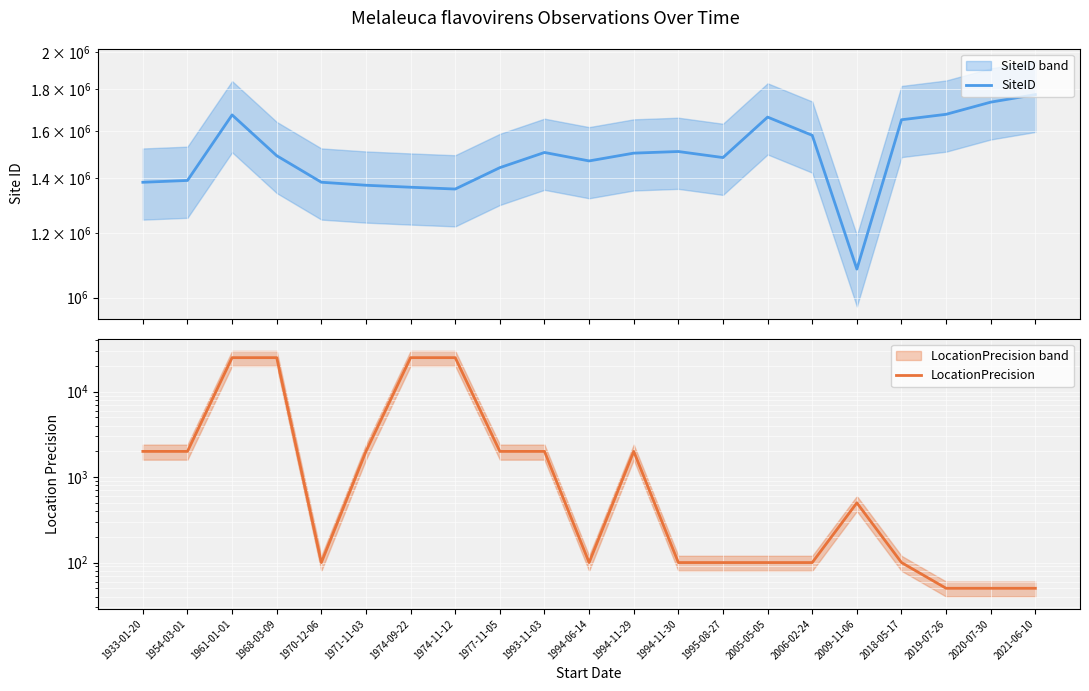

Reading left to right, extract all data points from this chart.

SiteID: 1384244	1391373	1673691	1491870	1384446	1372645	1365014	1358113	1442543	1505590	1470110	1502779	1509638	1484137	1663441	1580122	1083695	1651038	1676622	1735140	1772464
LocationPrecision: 2000	2000	25000	25000	100	2000	25000	25000	2000	2000	100	2000	100	100	100	100	500	100	50	50	50